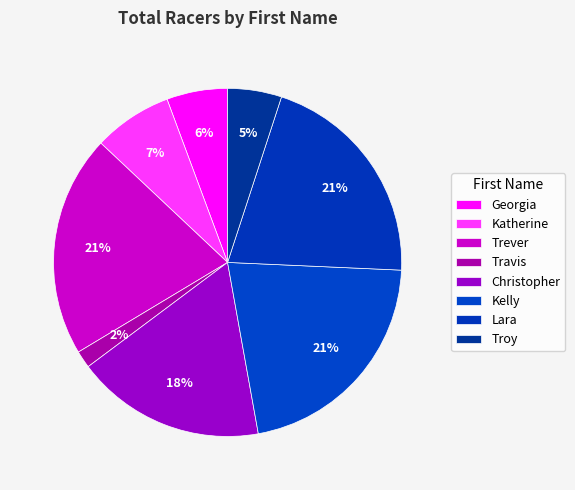

How many slices are in this pie chart?

8